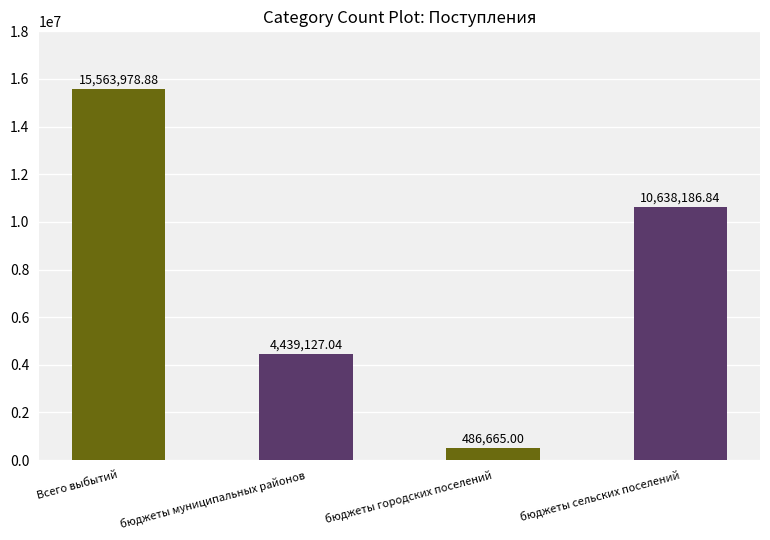

List the labels in order of value, largest first.

Всего выбытий, бюджеты сельских поселений, бюджеты муниципальных районов, бюджеты городских поселений